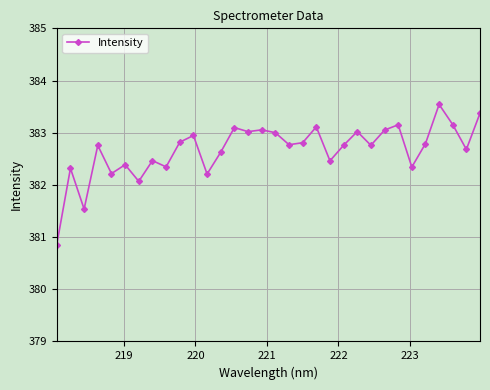

True or false: the data has more than 1 interior local peaks.

True